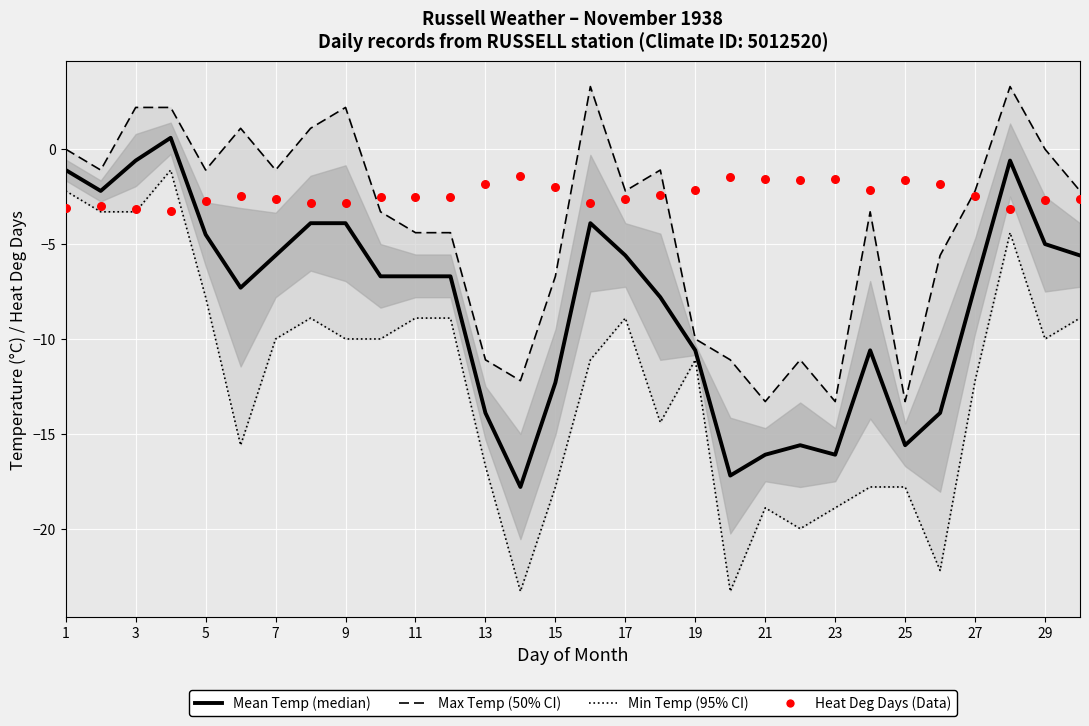

Which series reaches the minimum Y coordinate?

Min Temp (°C)